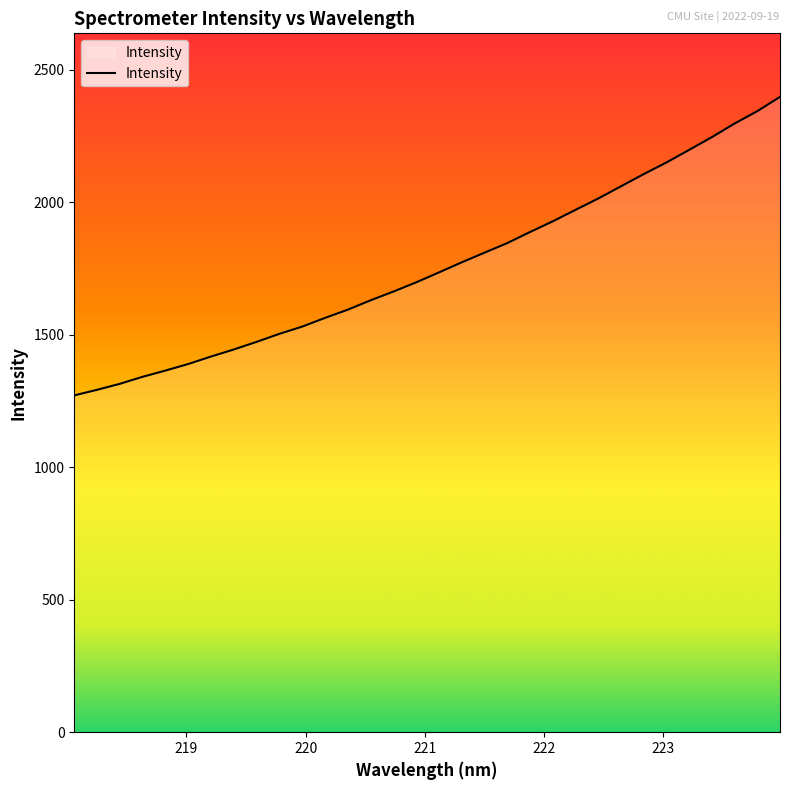

What is the difference between the maximum and minimum values?

1126.9